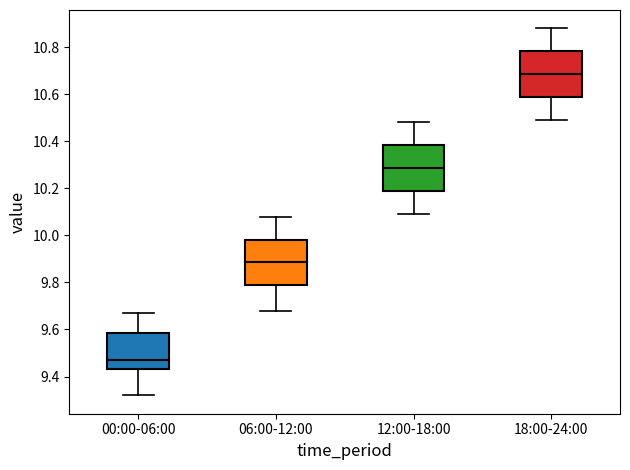

Reading left to right, transcribe this box plot: for each box, give where its median line is, the range the box spans, and where its two whiskers end, as read against the y-axis. The values are not printed on the chart, so give them approximately, as read against the axis.

00:00-06:00: median 9.48, box 9.44 to 9.58, whiskers 9.32 to 9.68
06:00-12:00: median 9.88, box 9.78 to 9.98, whiskers 9.68 to 10.08
12:00-18:00: median 10.28, box 10.18 to 10.38, whiskers 10.10 to 10.48
18:00-24:00: median 10.68, box 10.58 to 10.78, whiskers 10.50 to 10.88